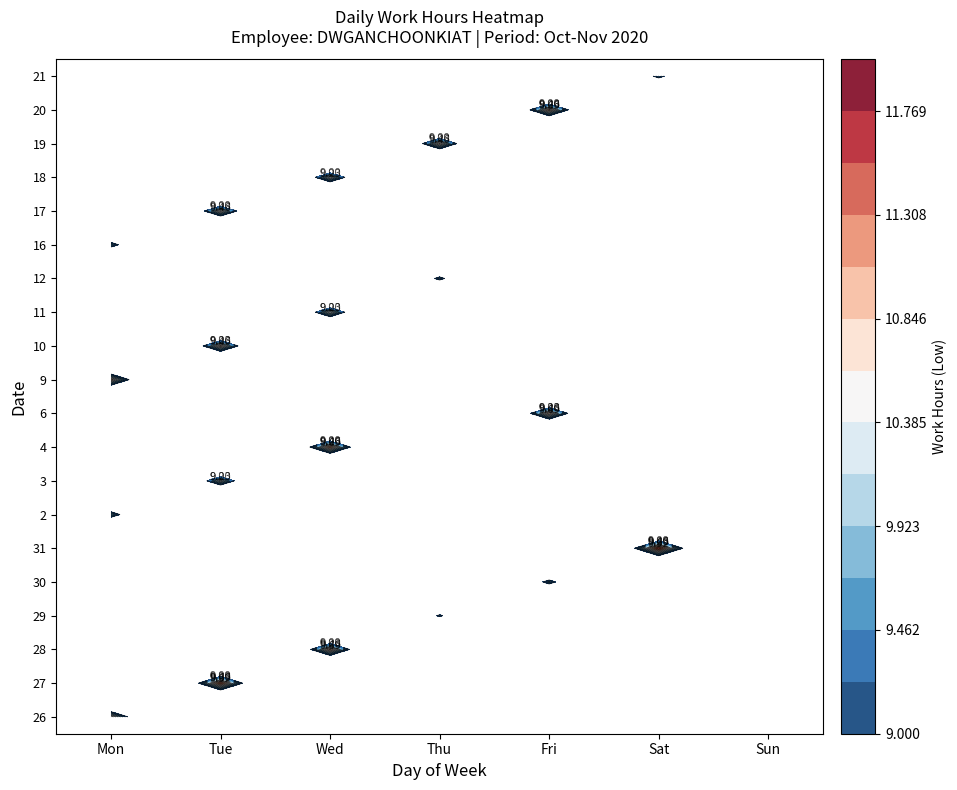

At Fri, list the series in order from largest to smallest.

20, 6, 30, 26, 27, 28, 29, 31, 2, 3, 4, 9, 10, 11, 12, 16, 17, 18, 19, 21